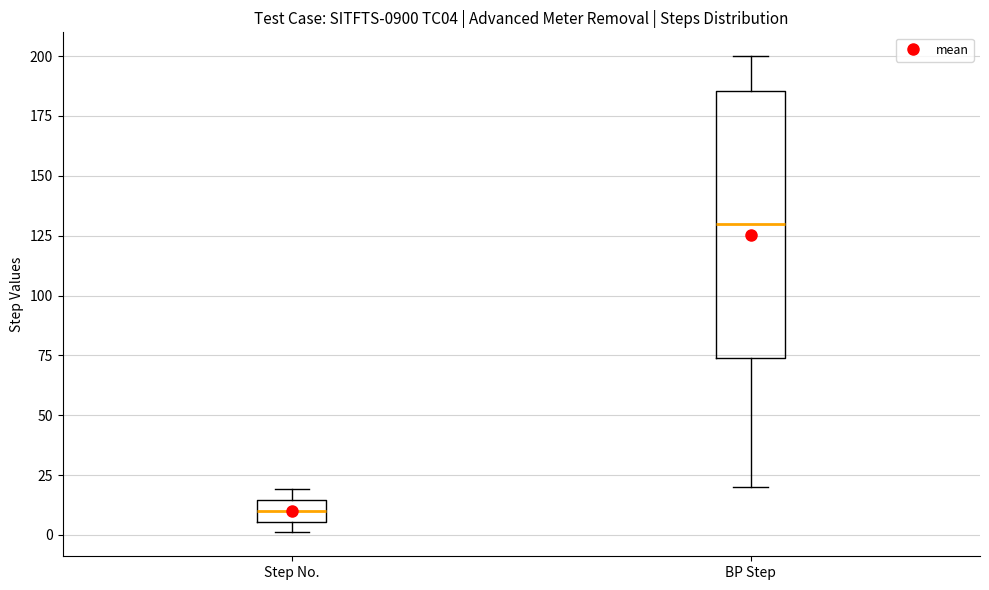

Reading left to right, transcribe this box plot: for each box, give where its median line is, the range the box spans, and where its two whiskers end, as read against the y-axis. The values are not printed on the chart, so give them approximately, as read against the axis.

Step No.: median 10, box 5 to 15, whiskers 0 to 20
BP Step: median 130, box 75 to 185, whiskers 20 to 200